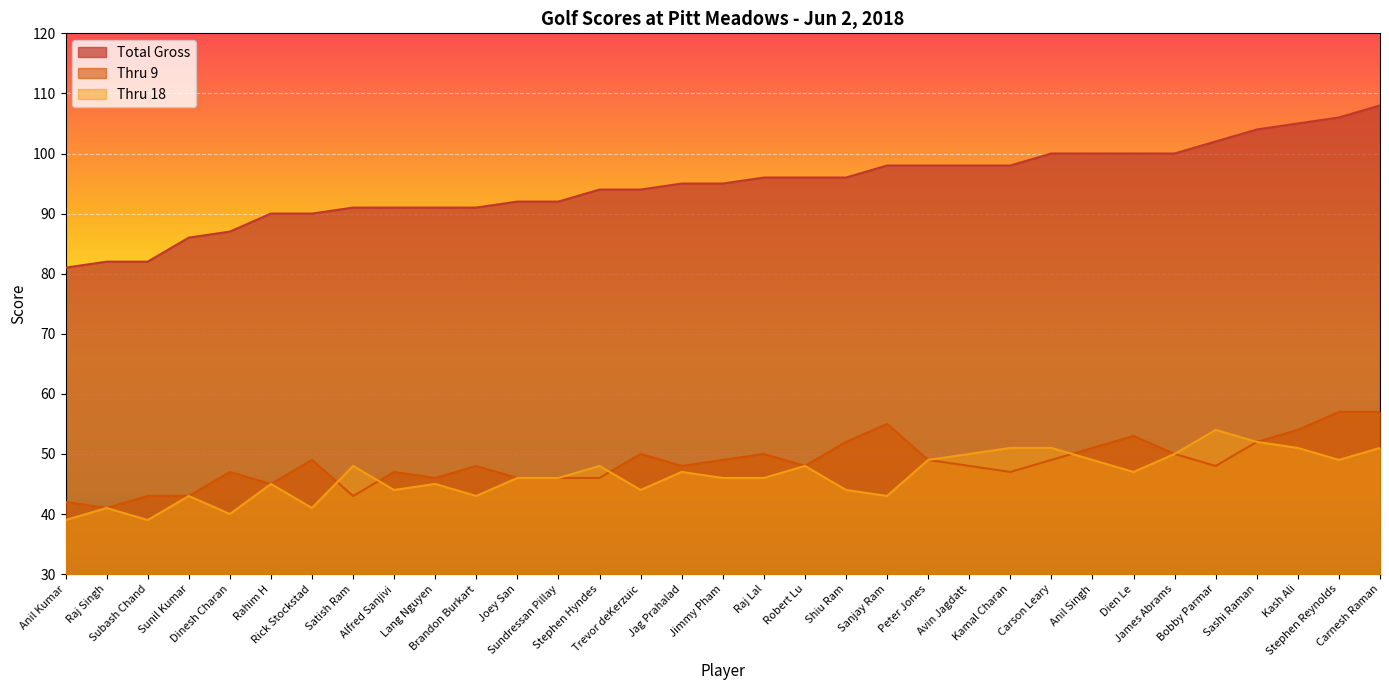

What is the label of the 10th point from the left?

Lang Nguyen